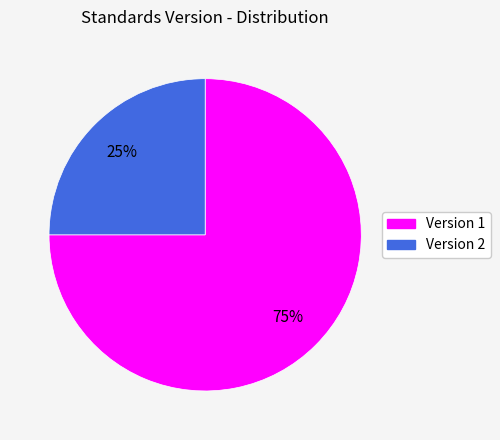

What percentage is the Version 2 slice, to the nearest percent?

25%